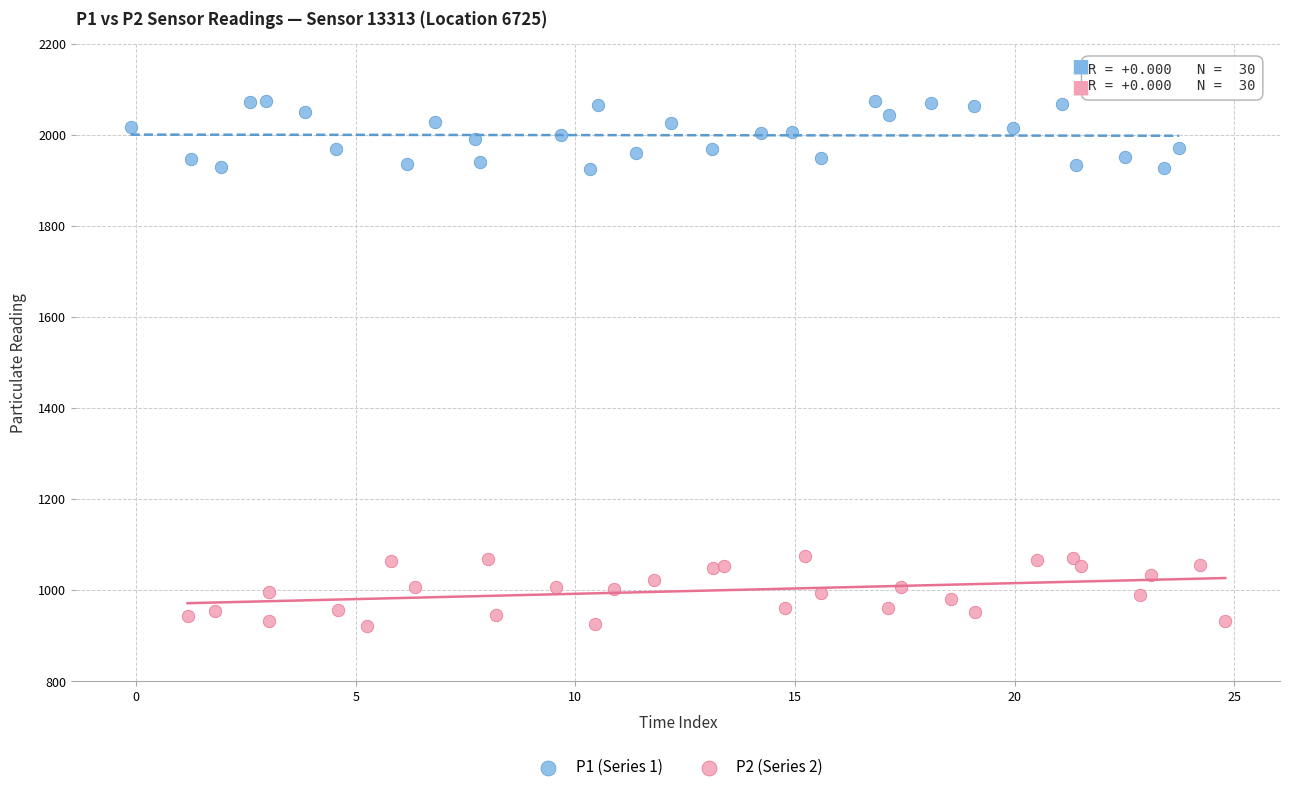

Which series contains the lowest Y value?

P2 (Series 2)